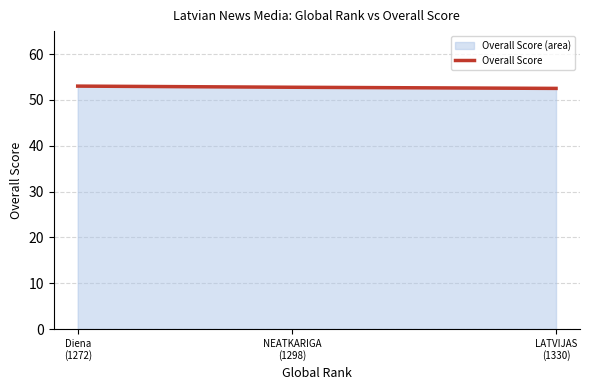

What is the difference between the maximum and second lowest values?

0.2